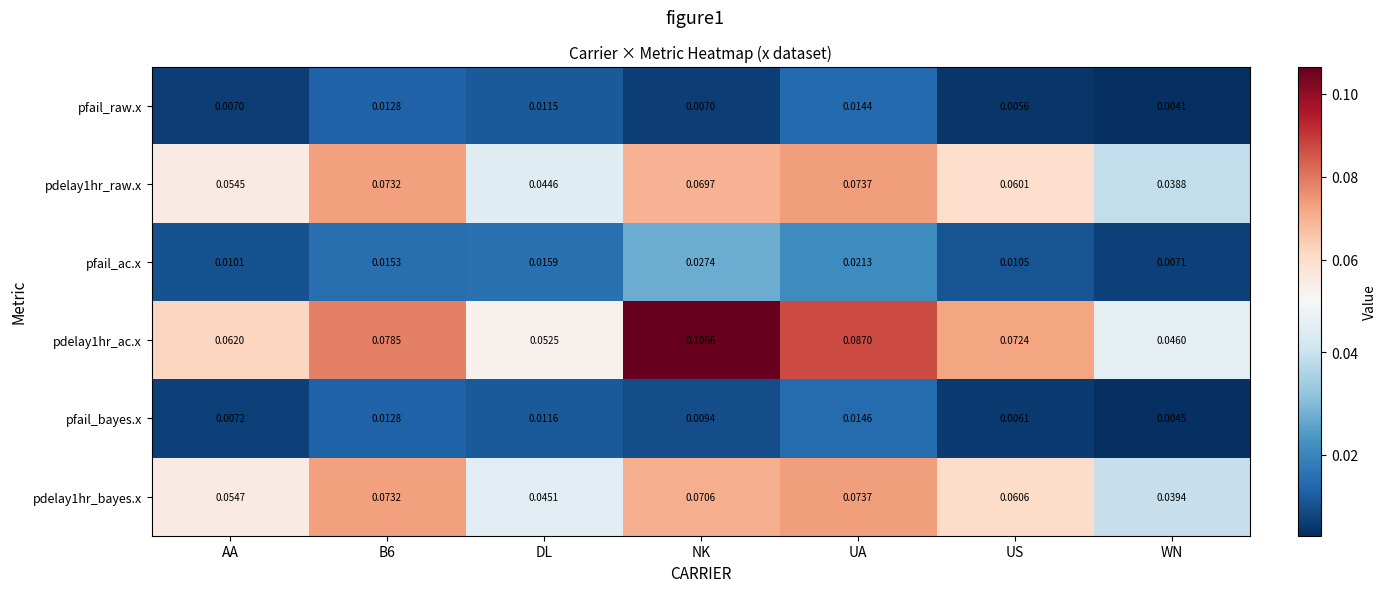

Which label corresponds to the smallest value in the chart?

WN